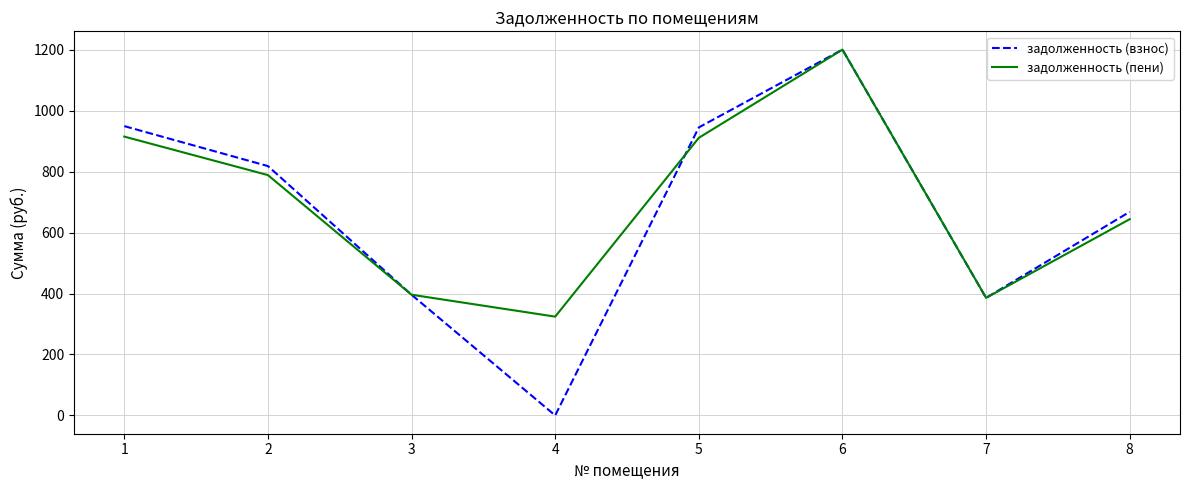

How many interior local peaks does the задолженность (взнос) series have?

1